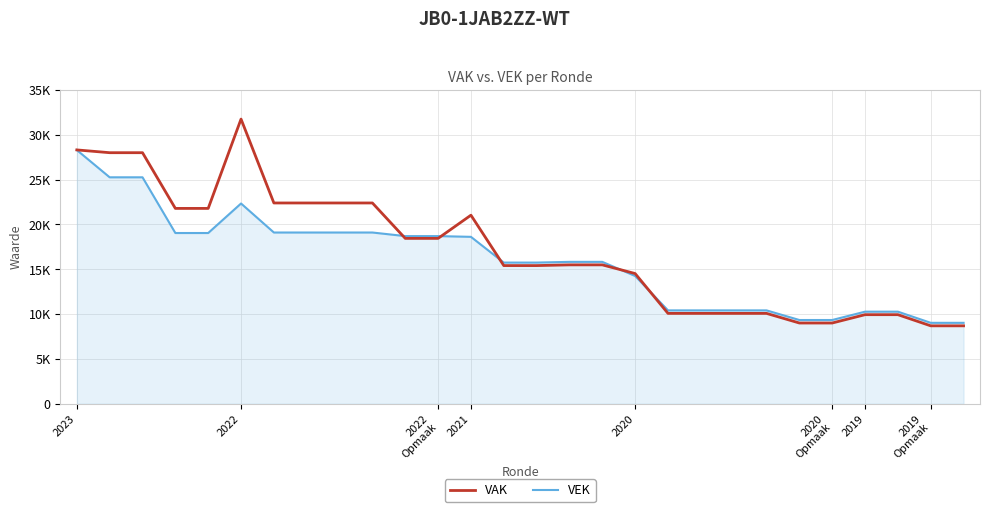

Rank the series by their maximum value, from highest to lowest.

VAK, VEK